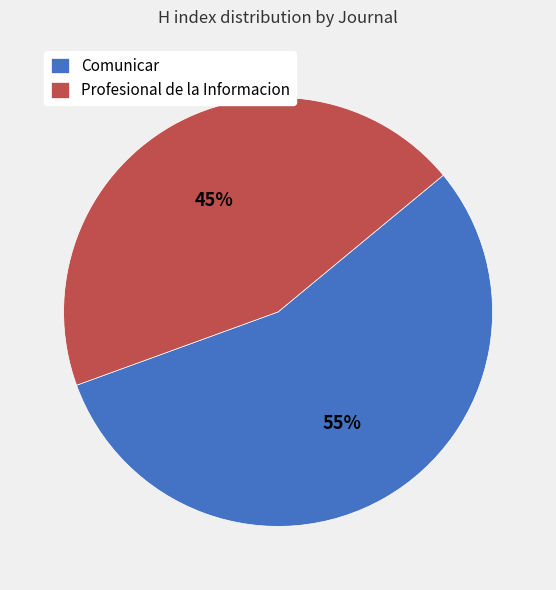

Does Profesional de la Informacion represent more than half of the total?

No